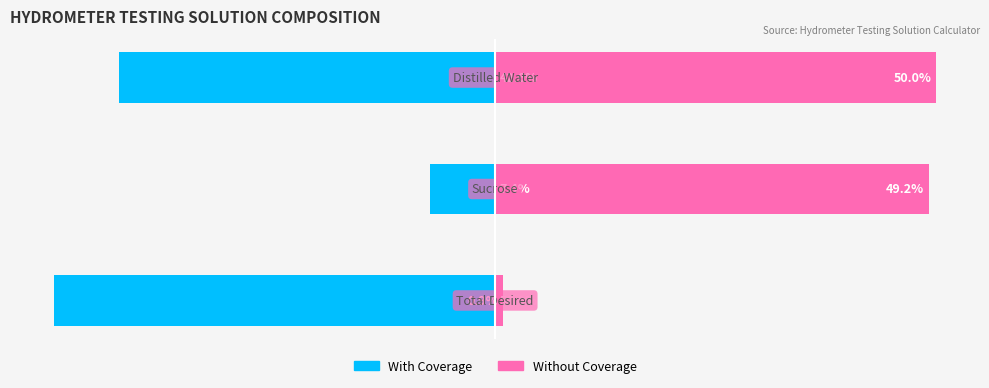

Reading right to left, what are all the values shown in this chart?

With Coverage: 2=-42.6	1=-7.4	0=-50.0
Without Coverage: 2=50.0	1=49.2	0=0.9